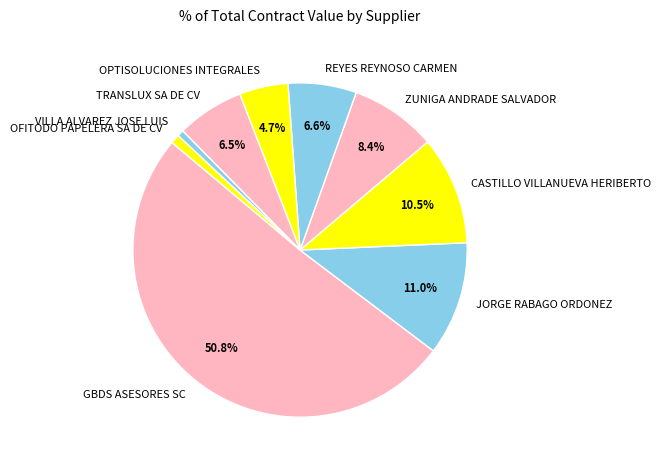

True or false: REYES REYNOSO CARMEN accounts for 7% of the total.

True